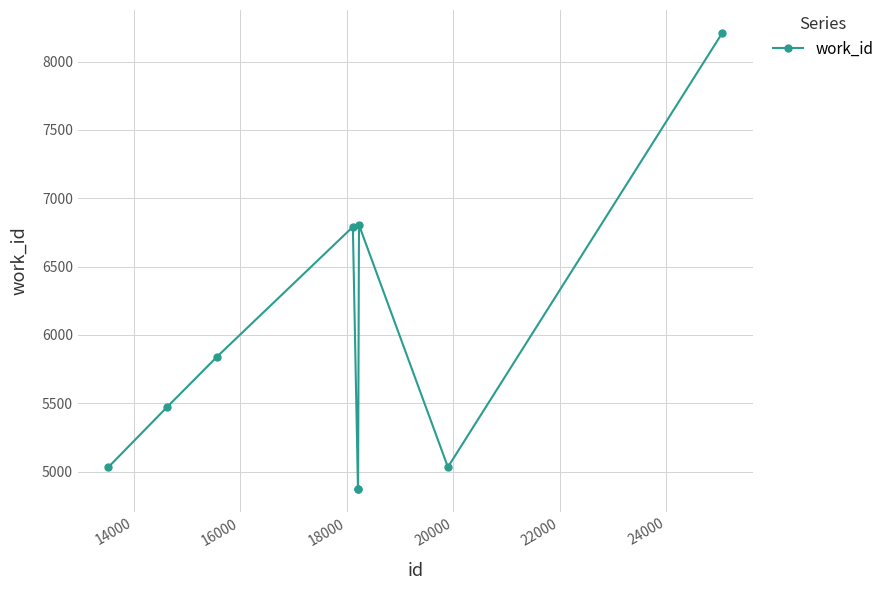

What is the difference between the maximum and minimum values?

3338